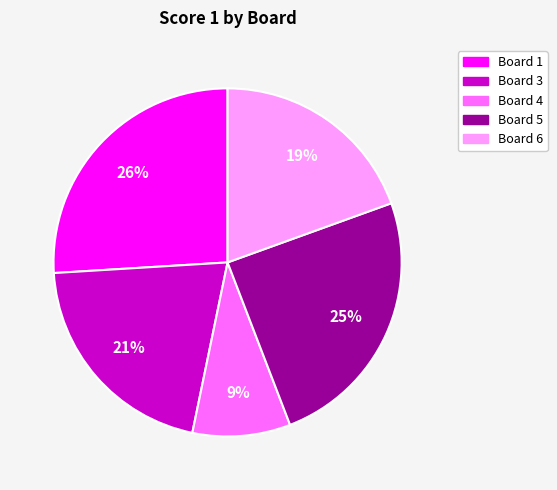

The Board 4 slice represents 9% of the pie. True or false?

True